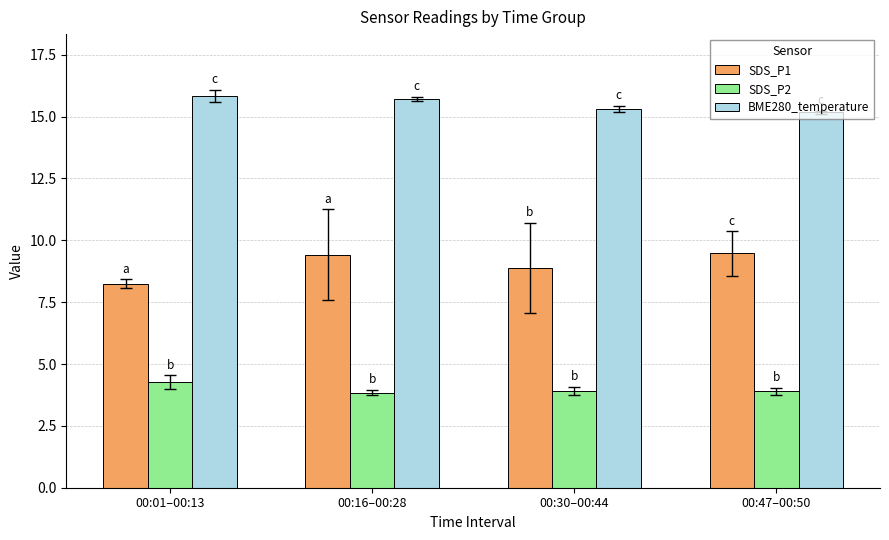

How many groups of bars are there?

4